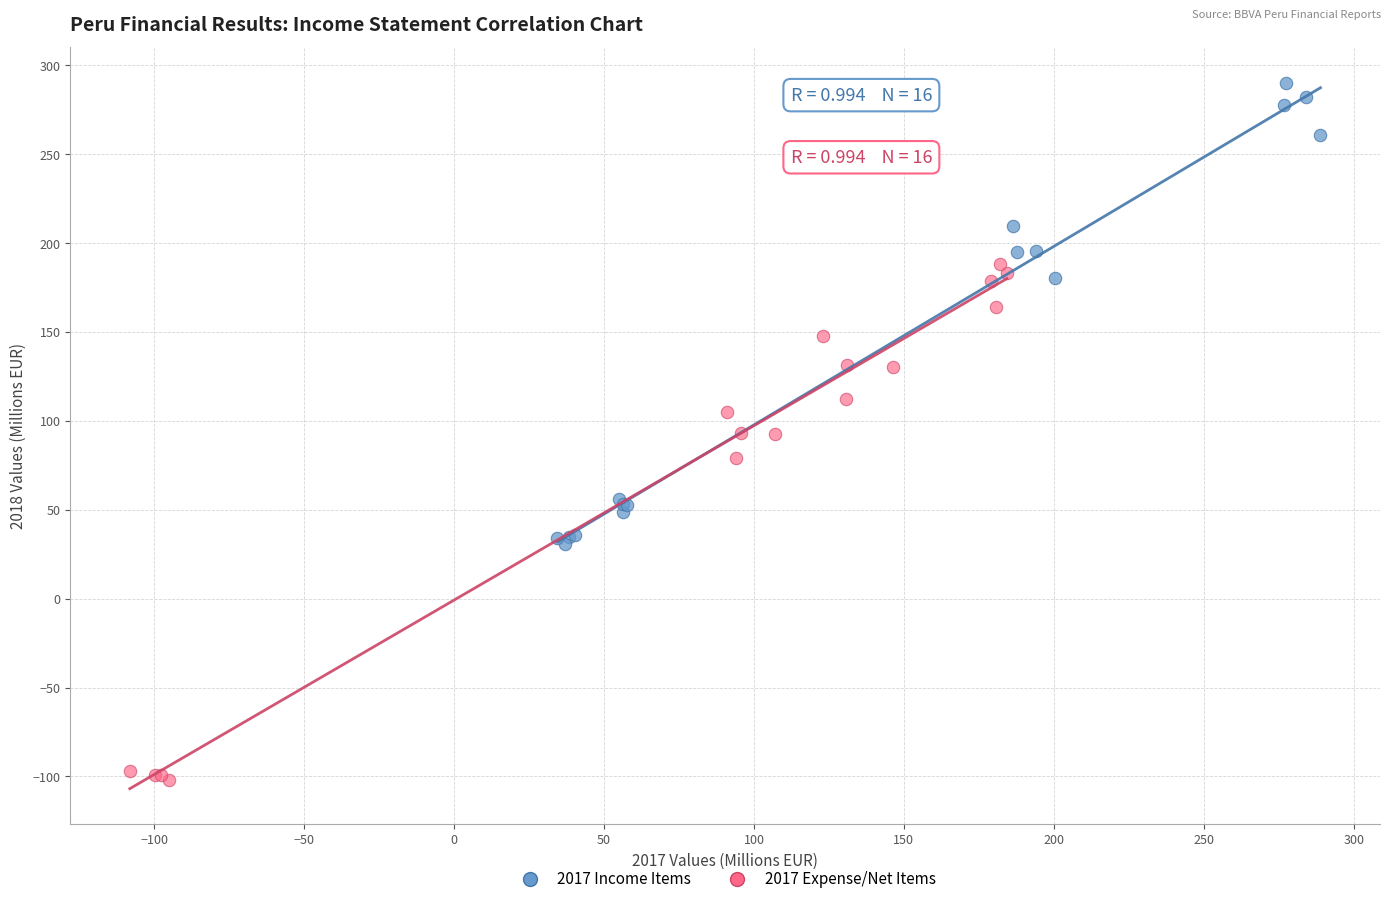

Which series has the largest Y range (max minus min)?

2017 Expense/Net Items